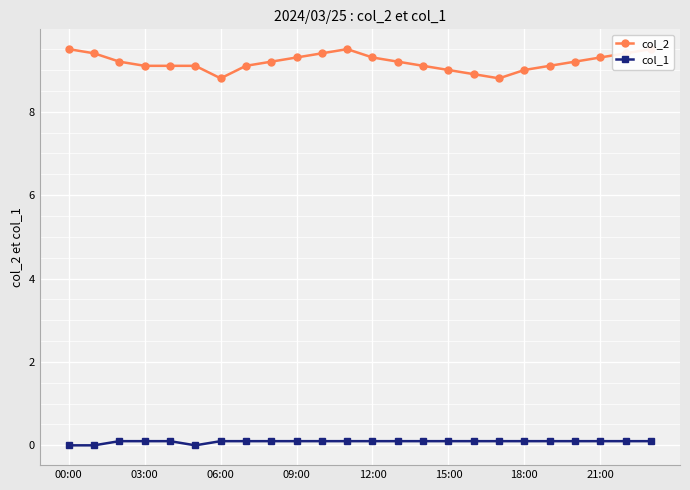

True or false: col_1 and col_2 intersect in this chart.

False